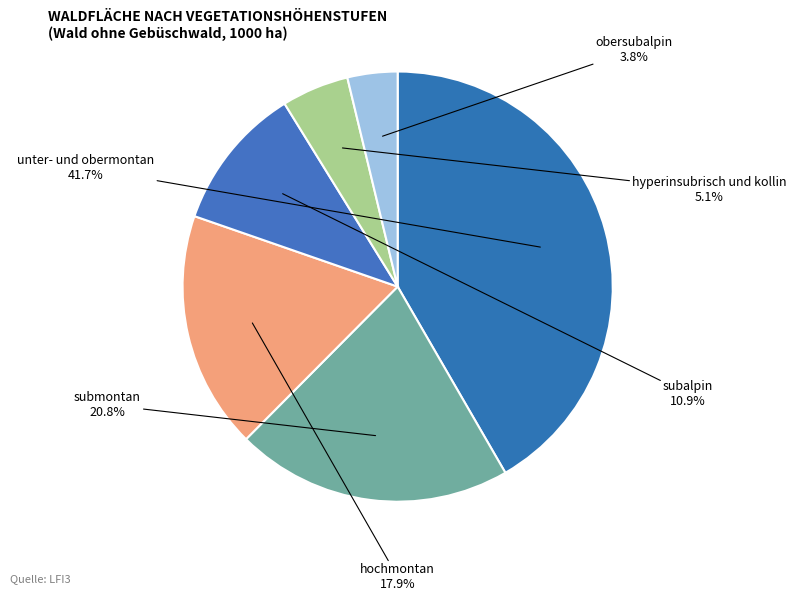

How many slices are in this pie chart?

6